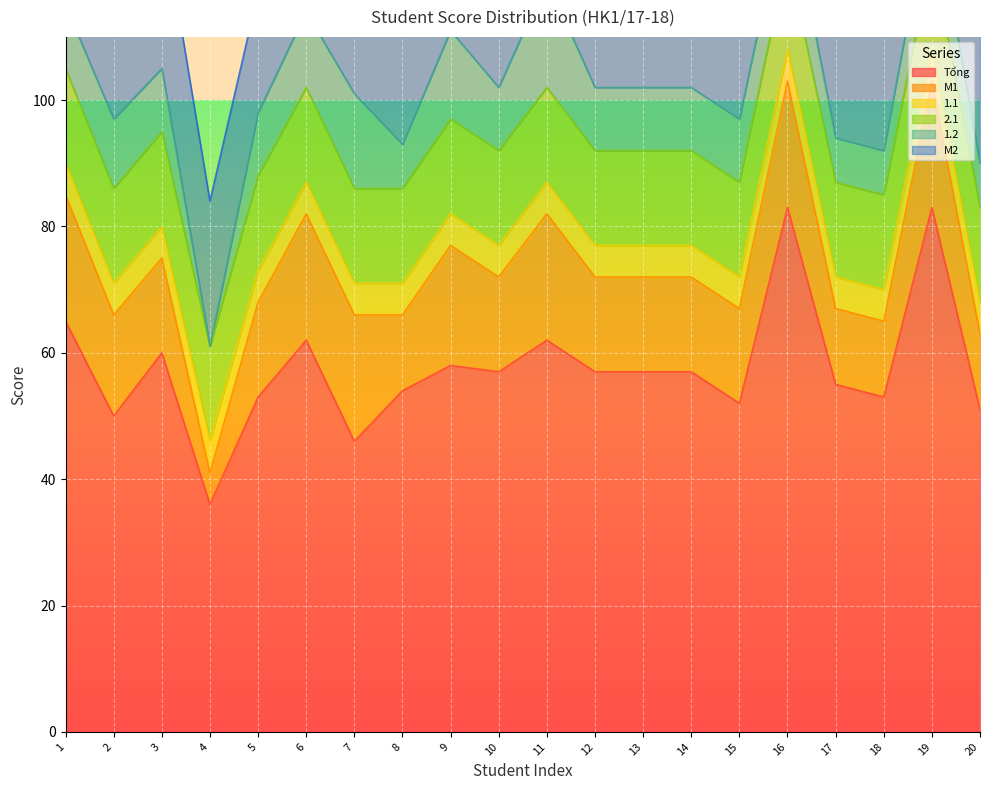

What is the total value across all series at 15?

114